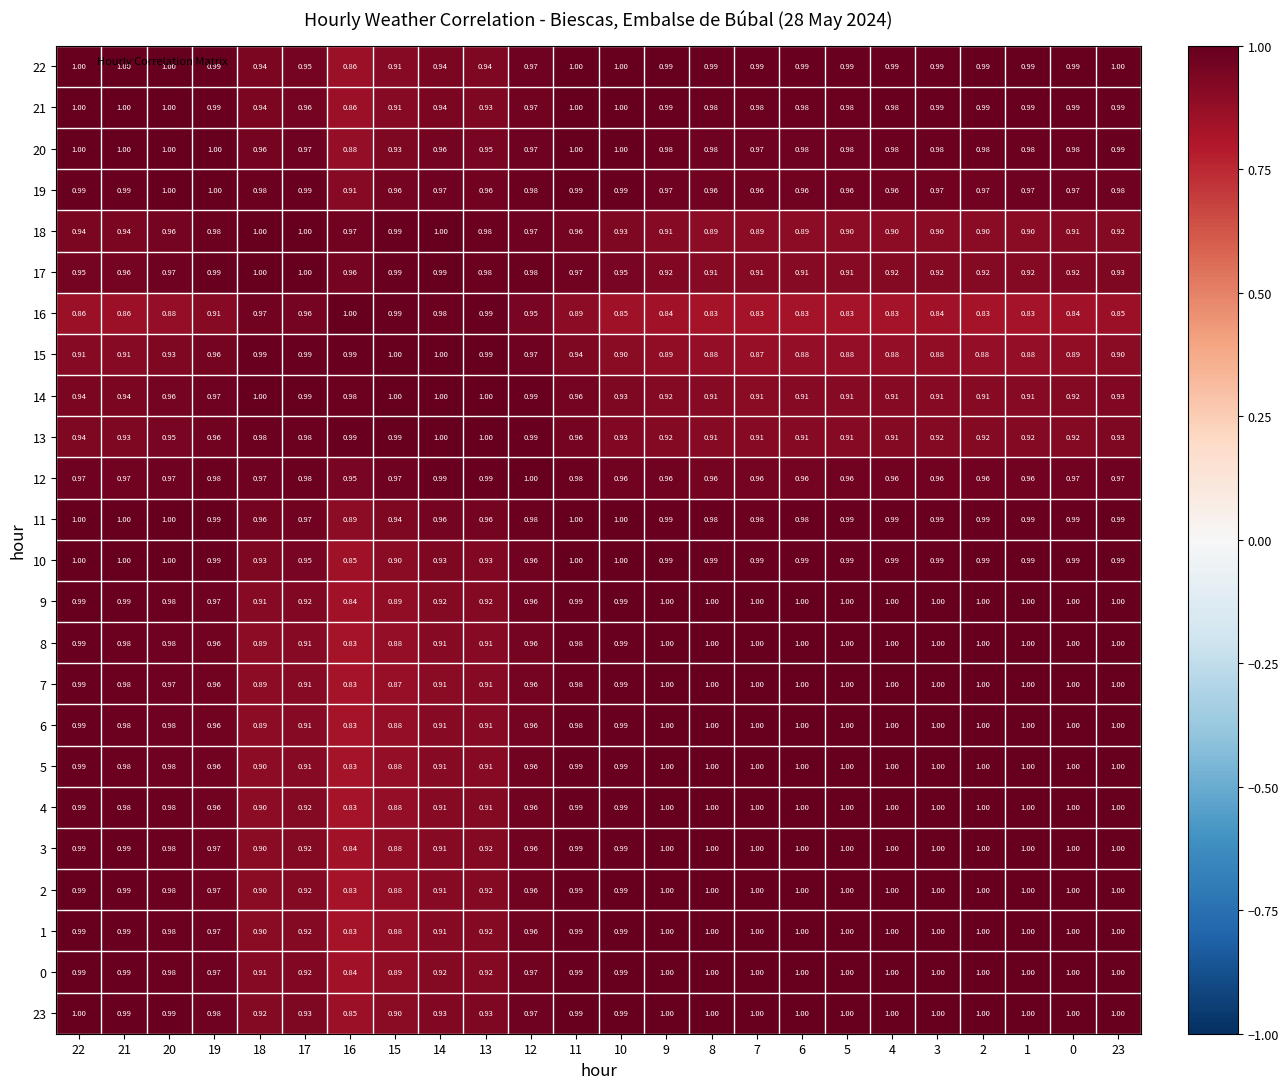

Is the value of 12 at 22 greater than the value of 8 at 18?

Yes